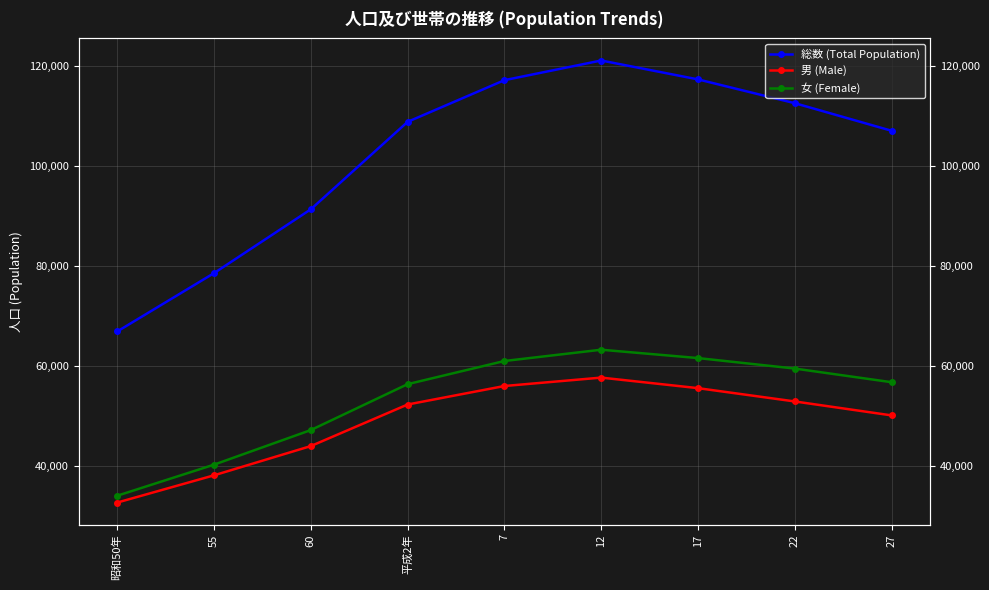

What value does the 男 (Male) series have at 12, to the nearest 10?

57720